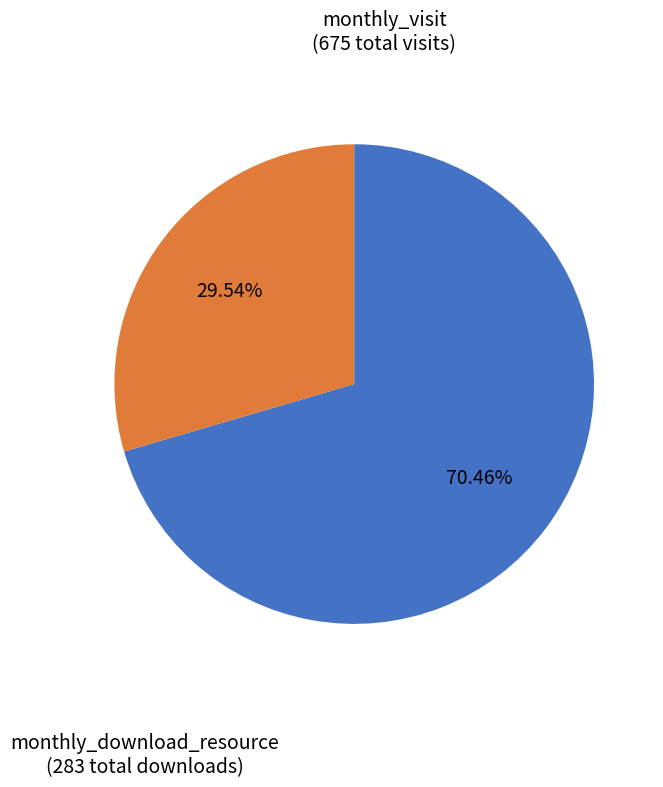

Is there any slice that represents more than half of the pie?

Yes